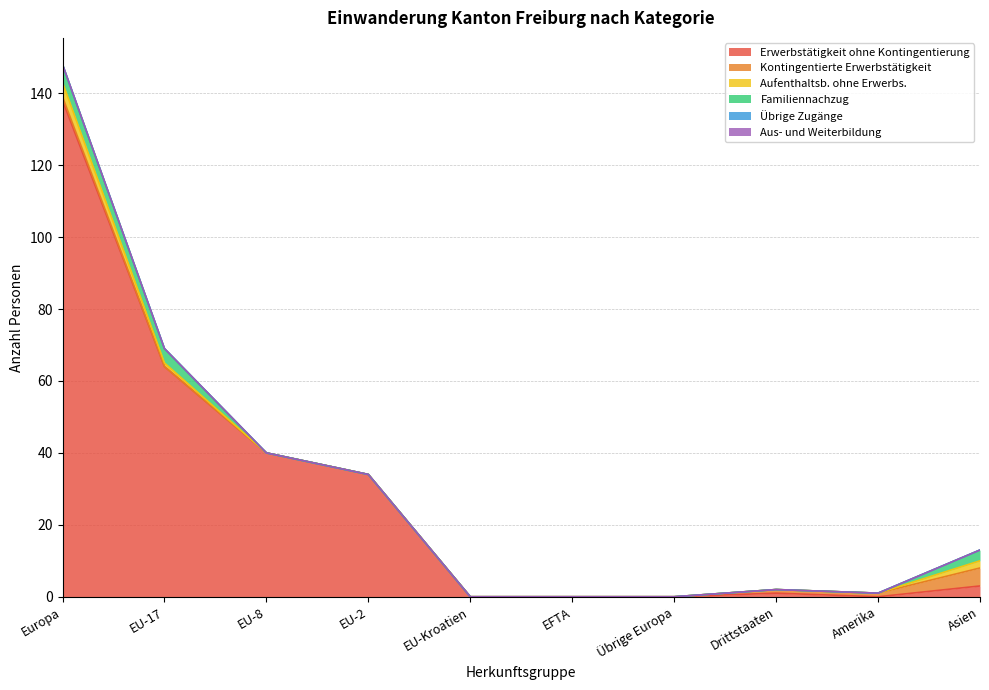

Is the value of Familiennachzug at EU-8 greater than the value of Kontingentierte Erwerbstätigkeit at EFTA?

No